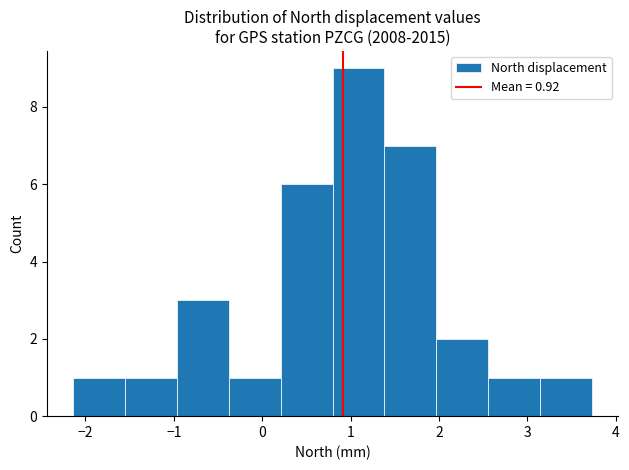

Reading left to right, list every bar in this chart as the range it spans on the x-axis followed by its height. Neither the bar edges nor the heights are printed on the chart, so give them approximately, as read against the axes.

-2.1 to -1.6: 1
-1.6 to -1.0: 1
-1.0 to -0.4: 3
-0.4 to 0.2: 1
0.2 to 0.8: 6
0.8 to 1.4: 9
1.4 to 2.0: 7
2.0 to 2.6: 2
2.6 to 3.1: 1
3.1 to 3.7: 1